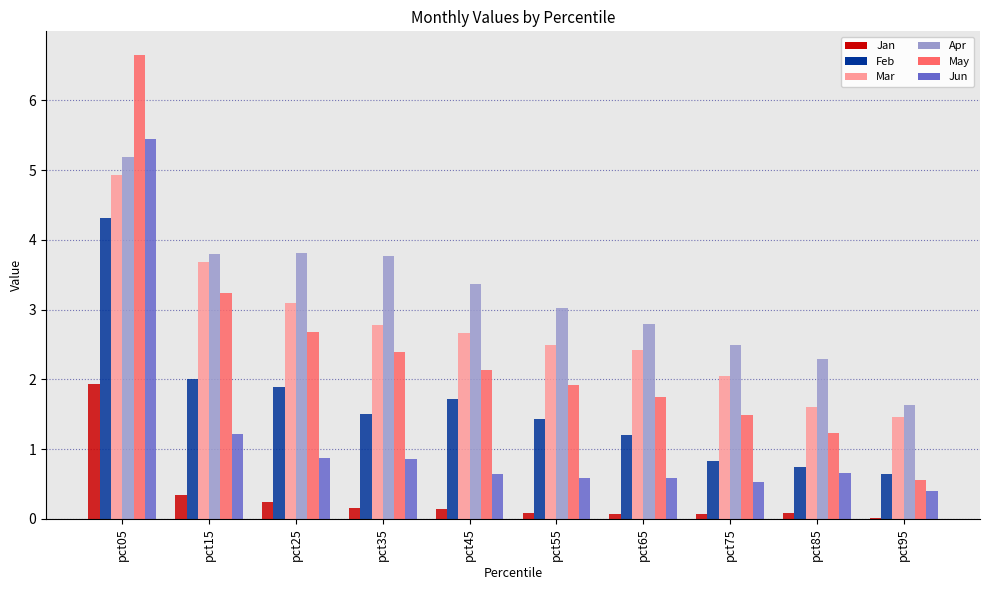

What is the total value across all series at pct15?

14.3